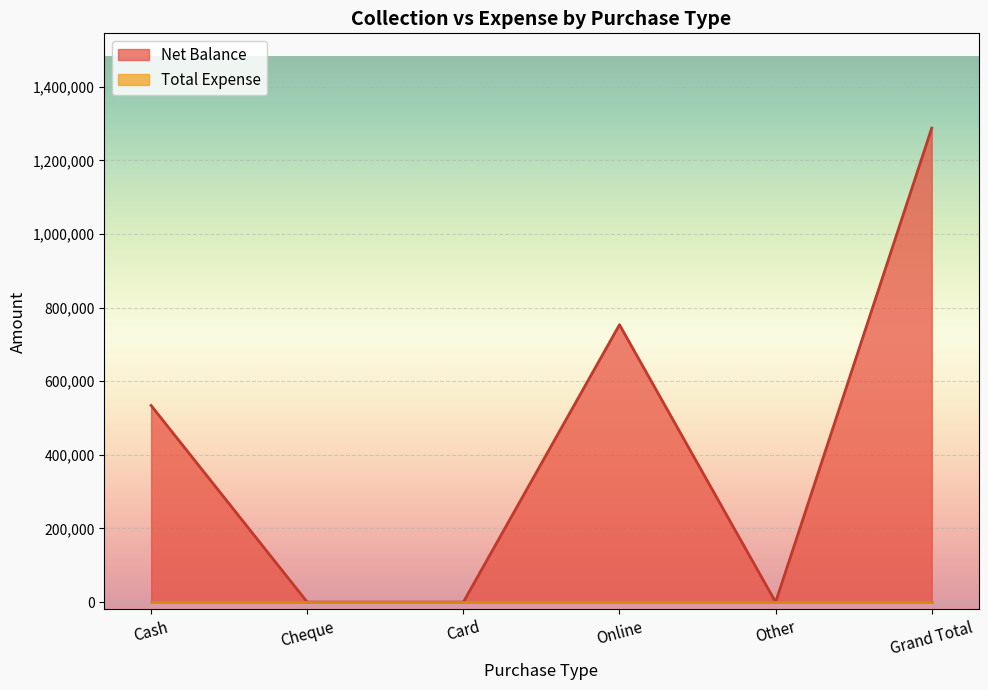

What is the label of the 1st point from the left?

Cash